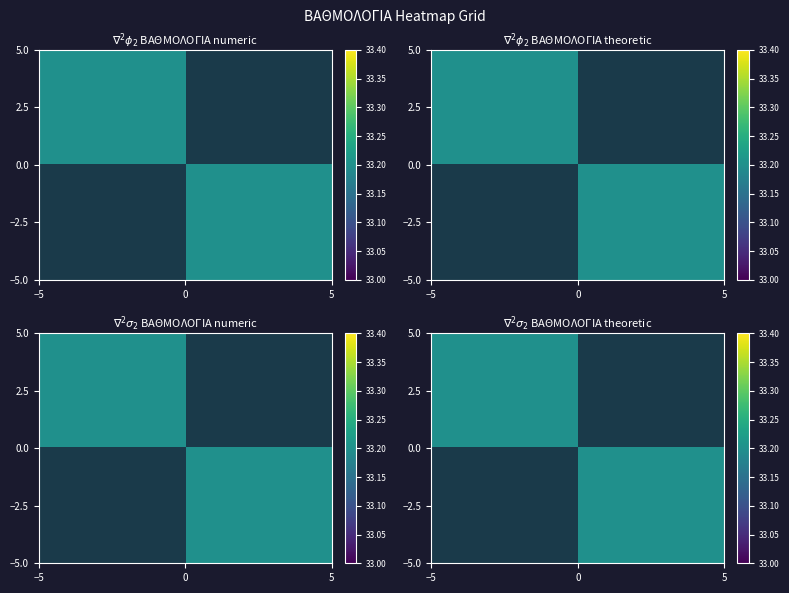

At how many categories does at least one series exceed 20?

2